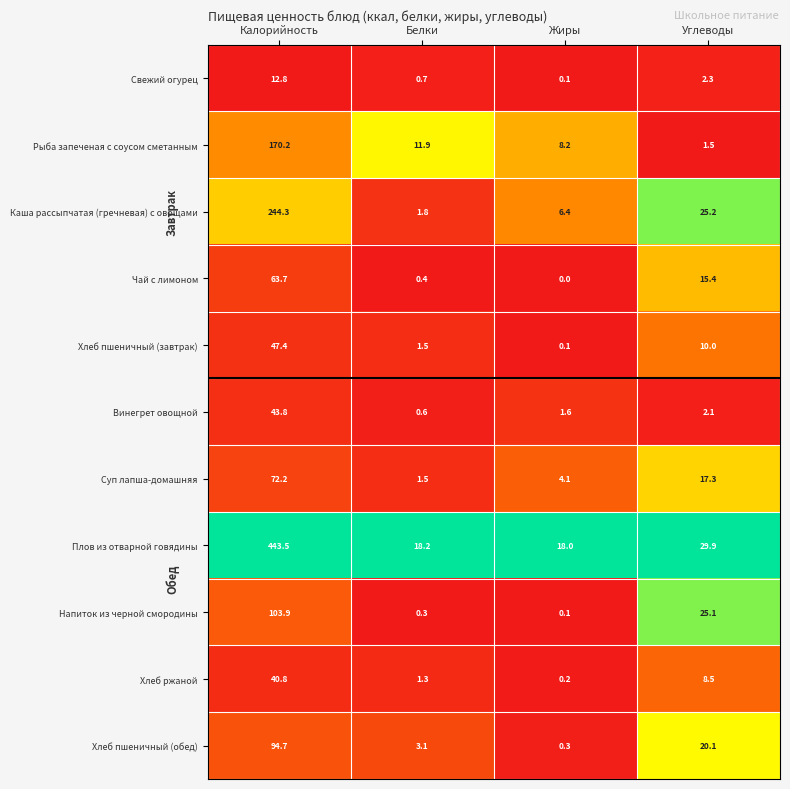

What is the maximum value for Хлеб ржаной?

40.8